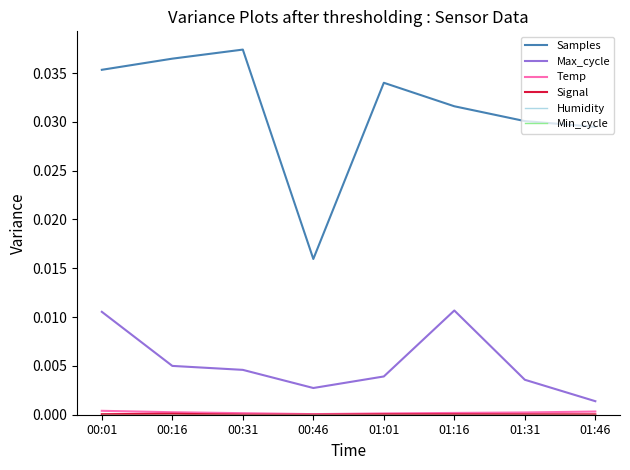

Which series has the largest total across all categories?

Samples